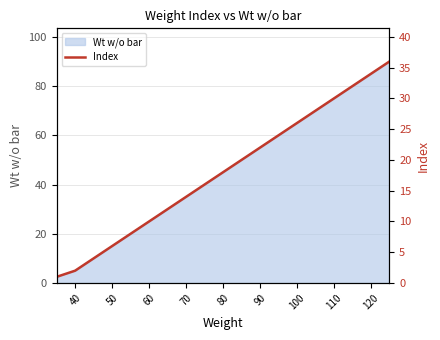

True or false: Wt w/o bar has a value of 35.0 at 70.

True